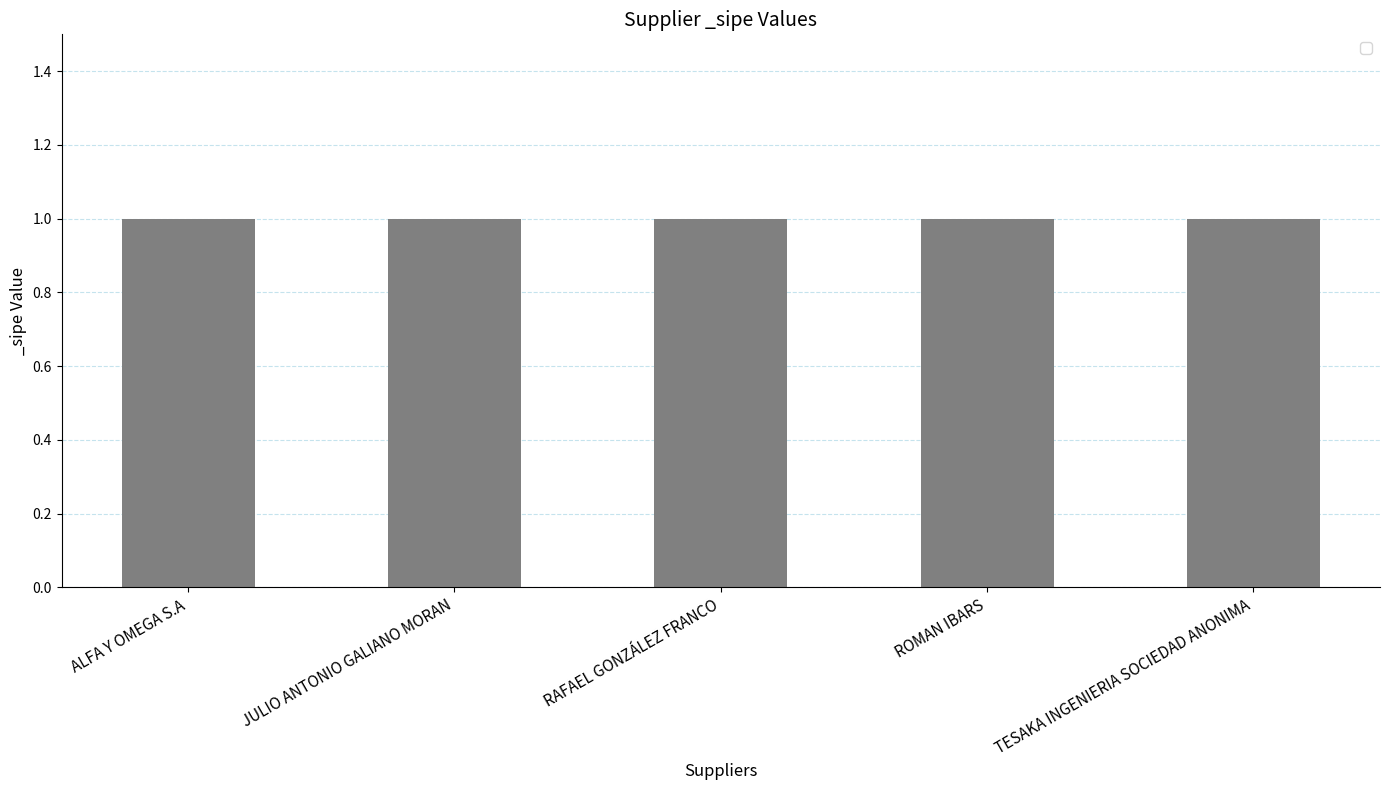

What position from the left is TESAKA INGENIERIA SOCIEDAD ANONIMA?

5